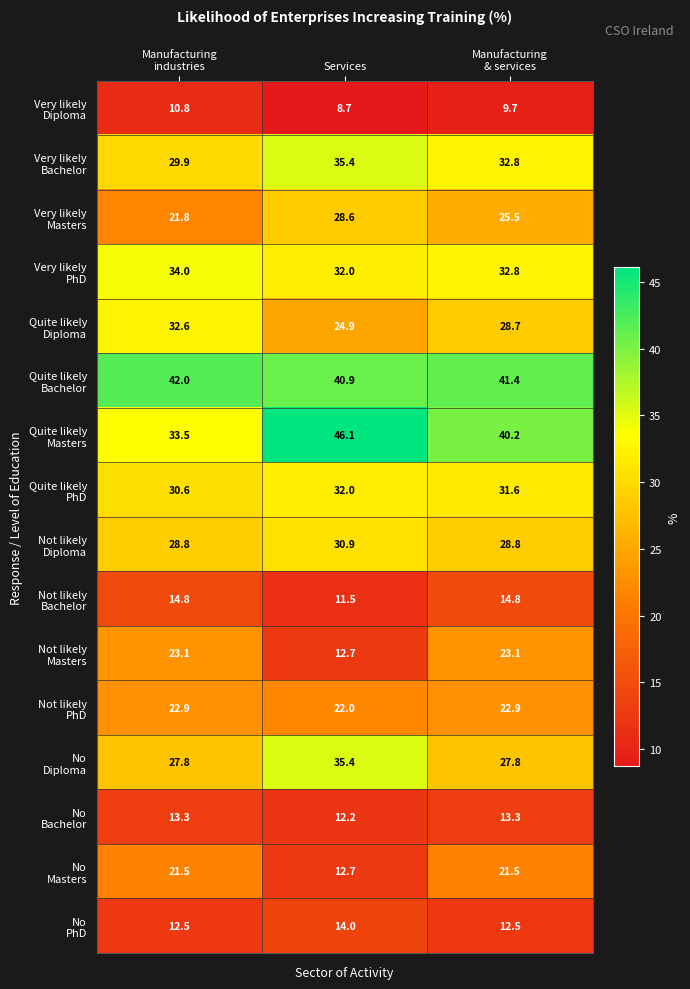

Which label corresponds to the smallest value in the chart?

Services